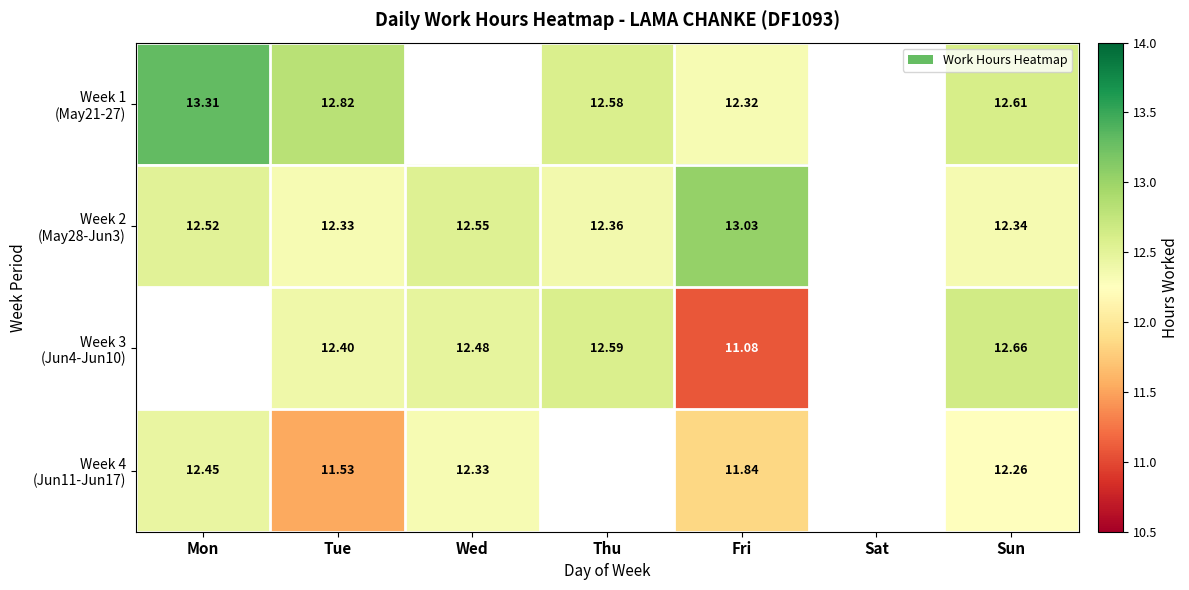

At which category is the sum across all series the highest?

Sun